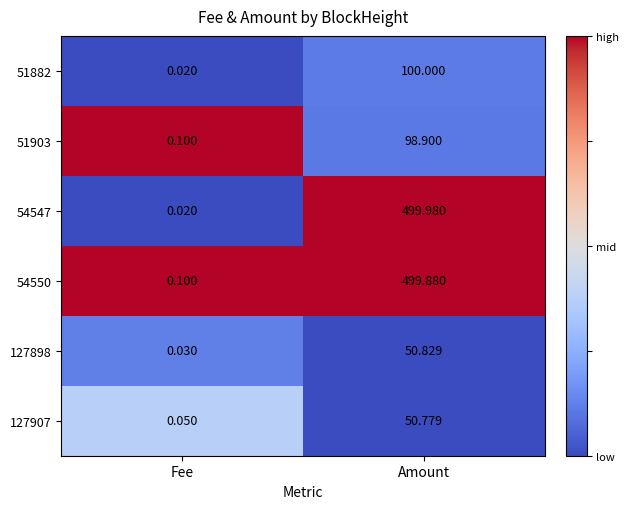

Rank the categories by 51903 value from highest to lowest.

Amount, Fee